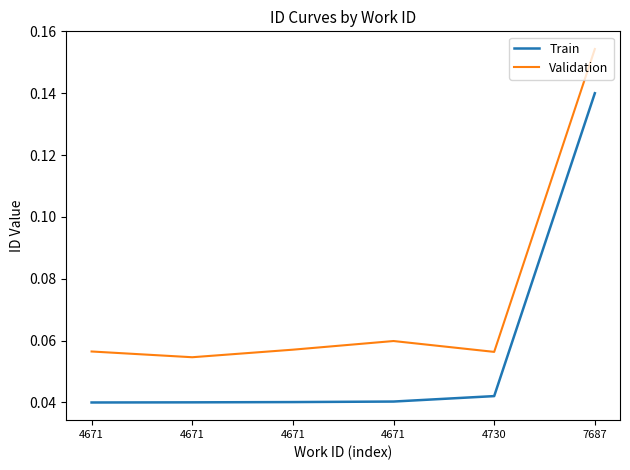

What are all the series names shown in the legend?

Train, Validation